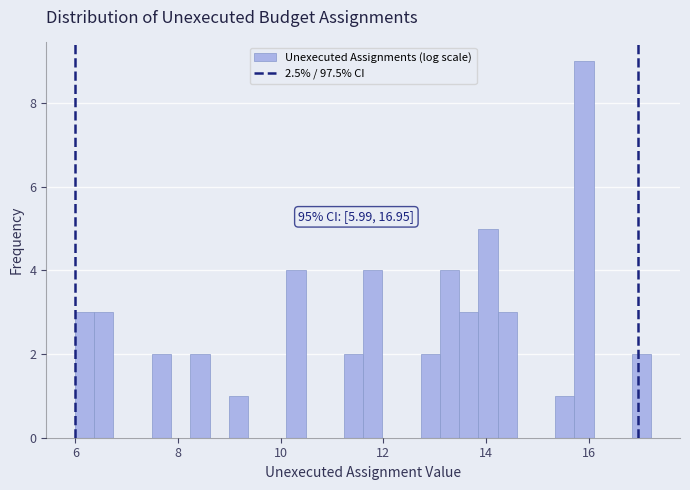

Read against the x-axis, roughly where is the centre of the tallest bar?

16.0